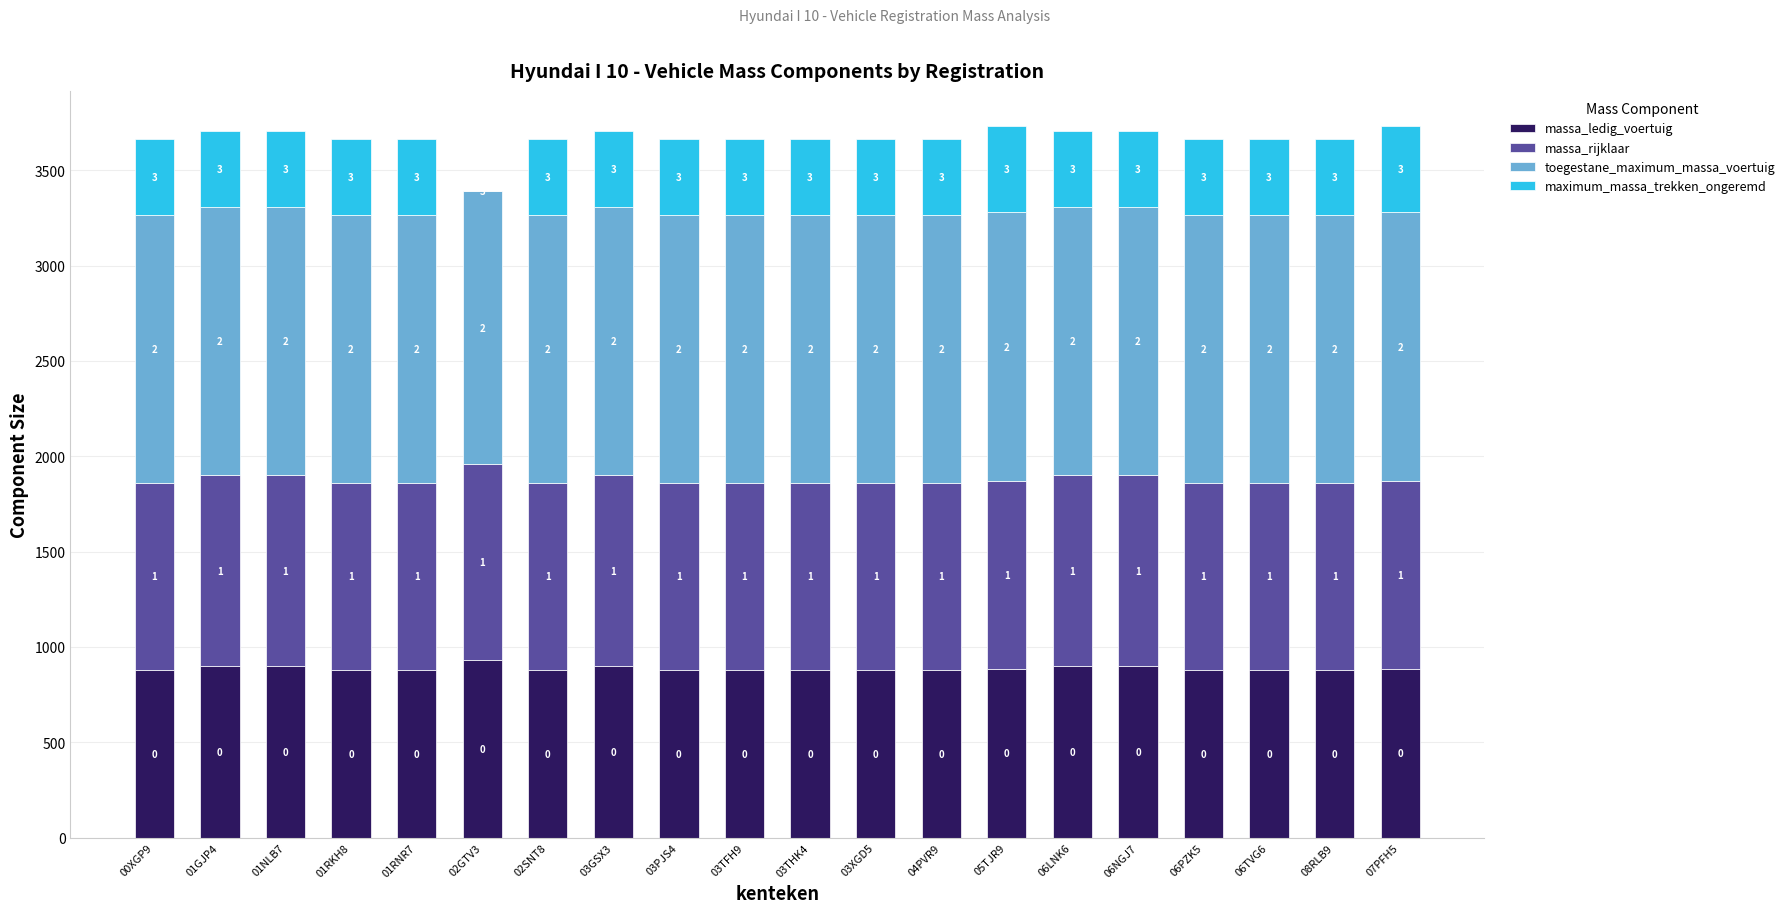

What position from the left is 02SNT8?

7